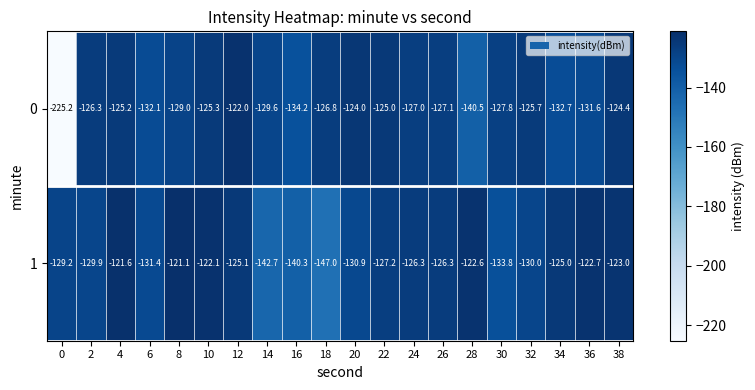

The value of 0 at 2 is -33.4. True or false?

False